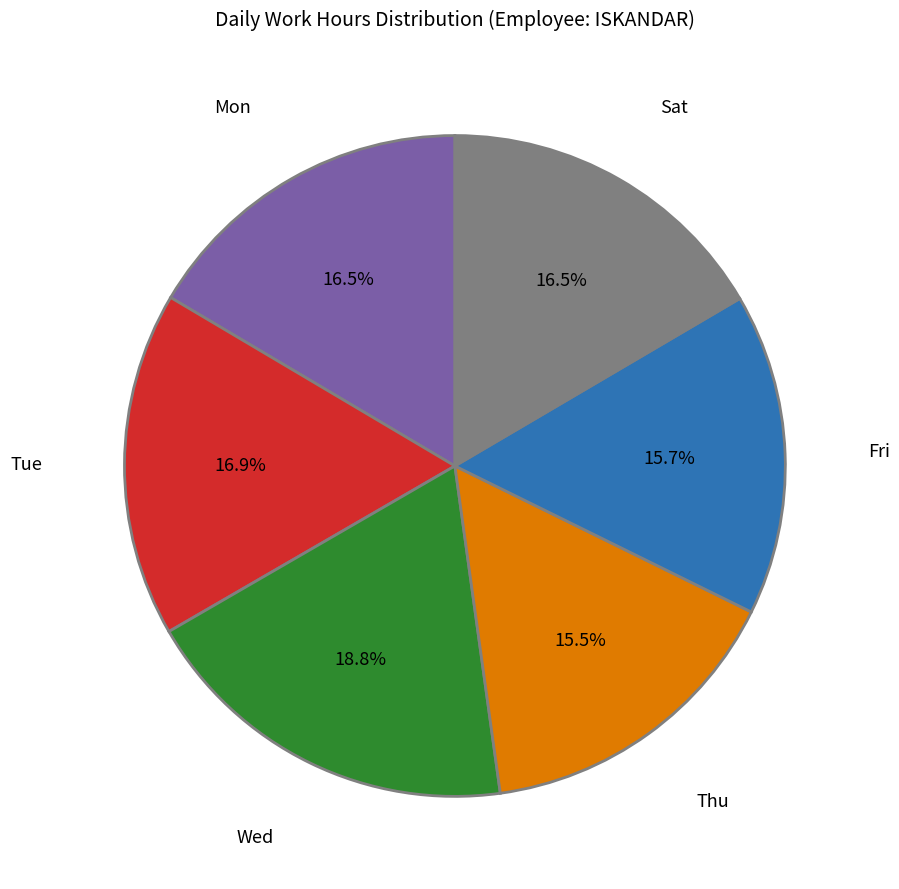

Count the number of slices in the pie.

6